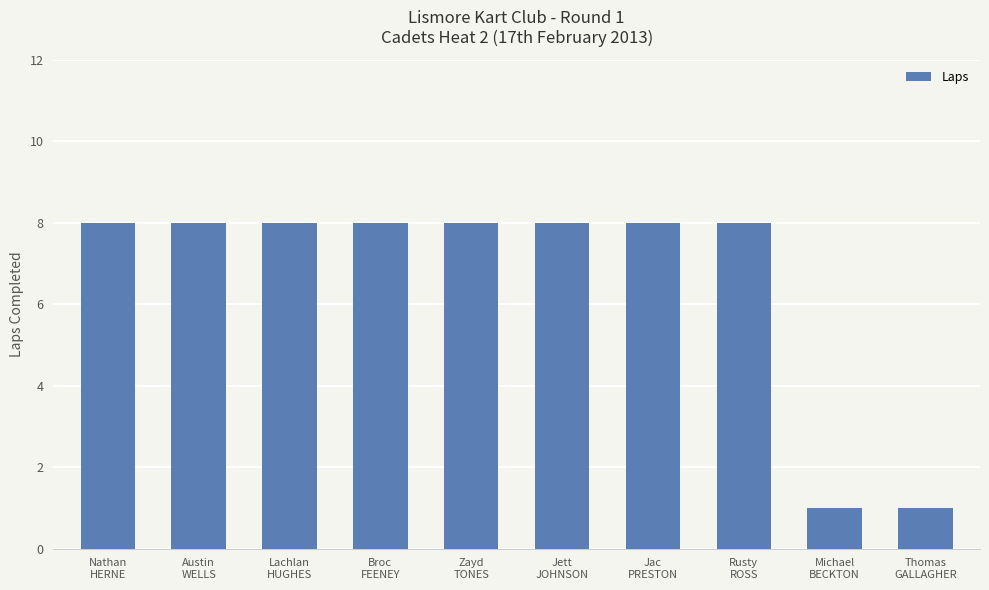

True or false: the data shows 8 at Lachlan
HUGHES.

True